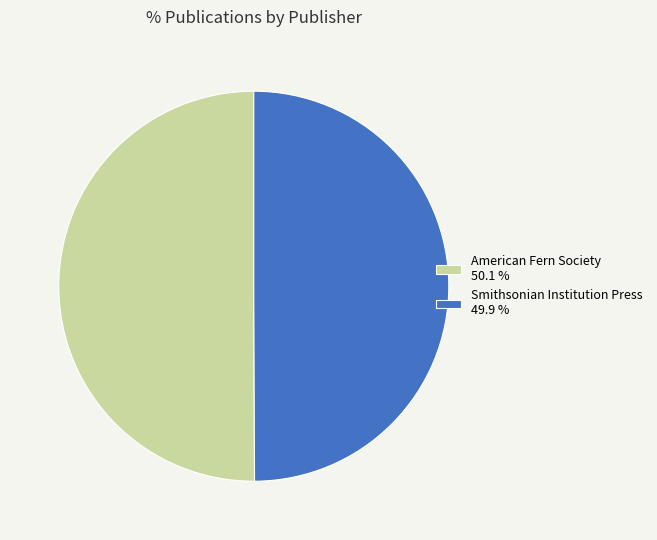

Do American Fern Society 50.1 % and Smithsonian Institution Press 49.9 % together represent more than half of the pie?

Yes